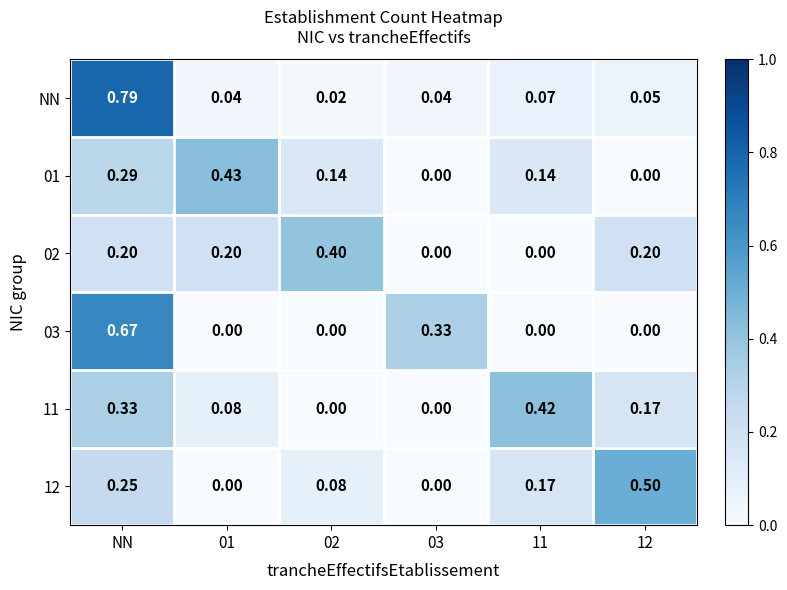

Which series has the largest range (max minus min)?

NN